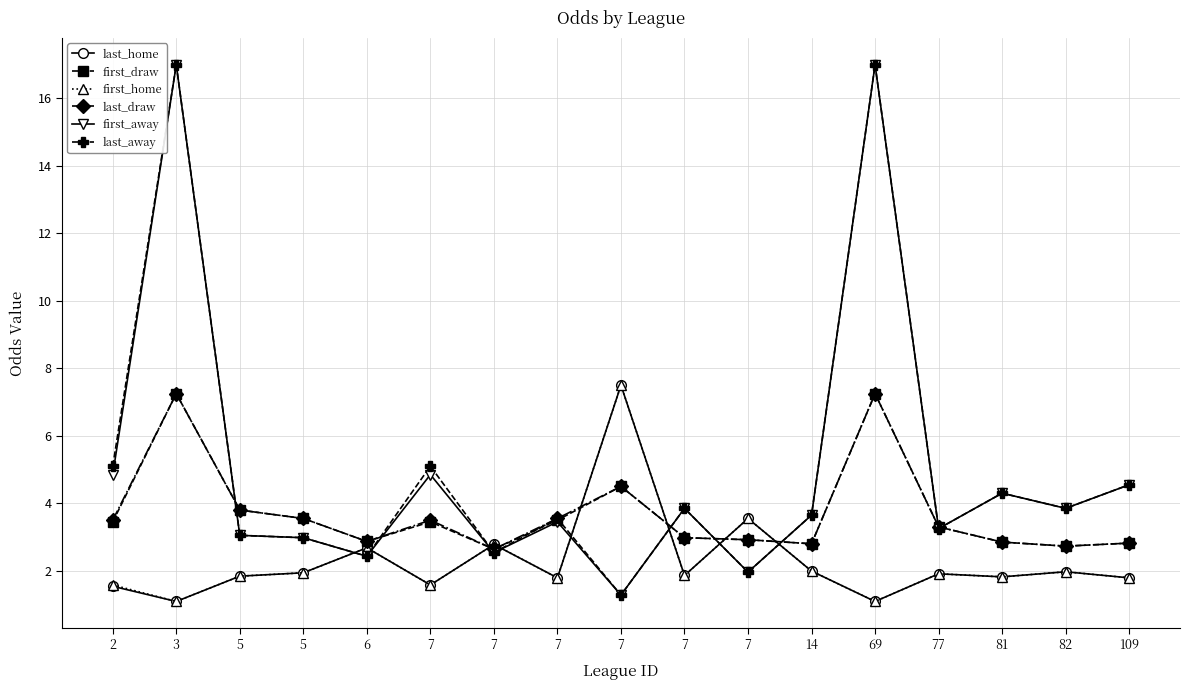

Which series changed the most between 77 and 109?

first_away